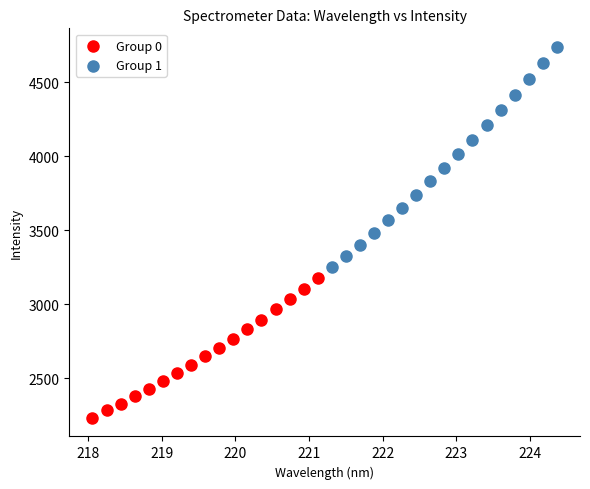

Which series contains the highest Y value?

Group 1